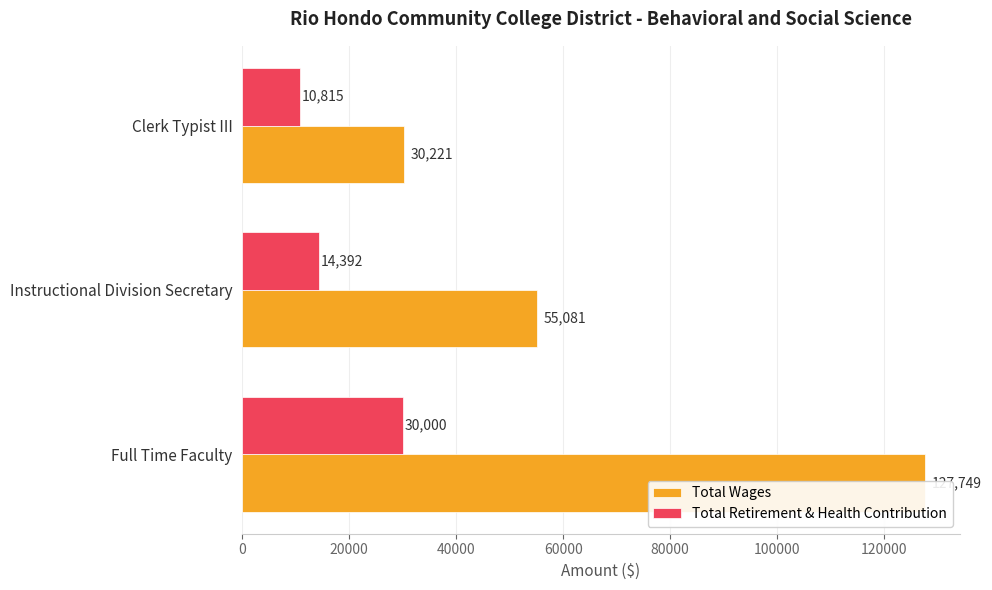

Reading right to left, what are all the values shown in this chart?

Total Wages: 30221	55081	127749
Total Retirement & Health Contribution: 10815	14392	30000